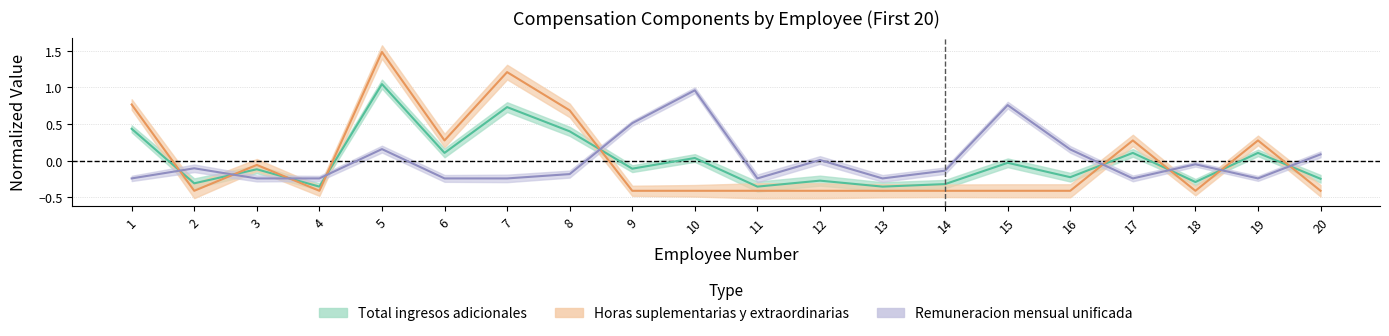

Which series has the widest spread of values?

Horas suplementarias y extraordinarias